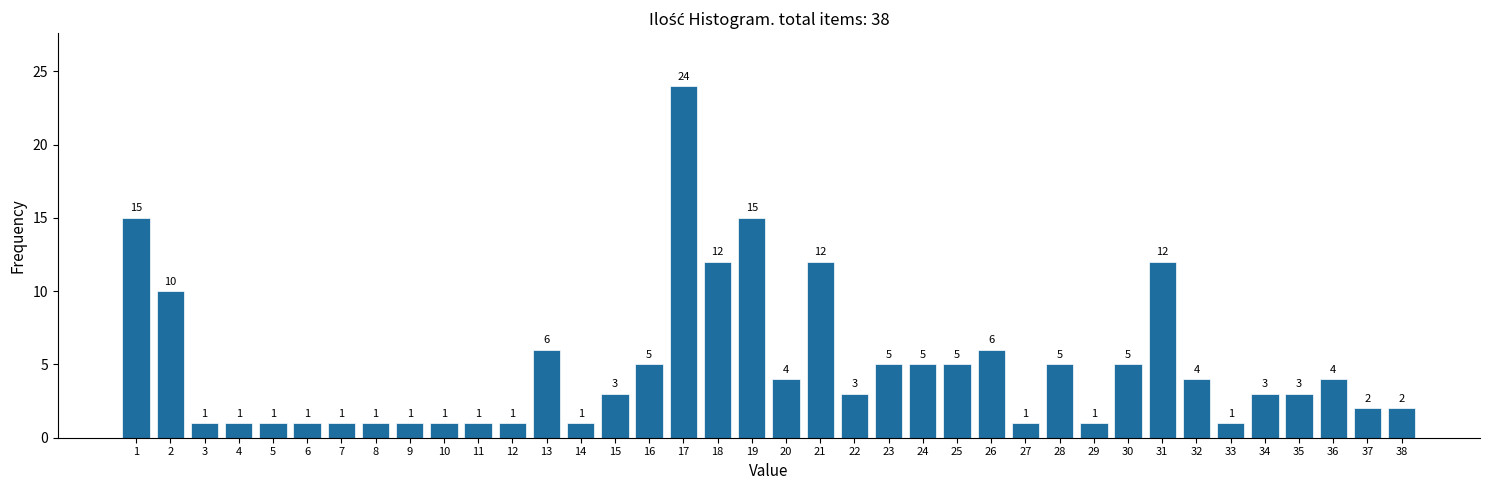

Reading right to left, transcribe all the data shown in this chart.

2	2	4	3	3	1	4	12	5	1	5	1	6	5	5	5	3	12	4	15	12	24	5	3	1	6	1	1	1	1	1	1	1	1	1	1	10	15